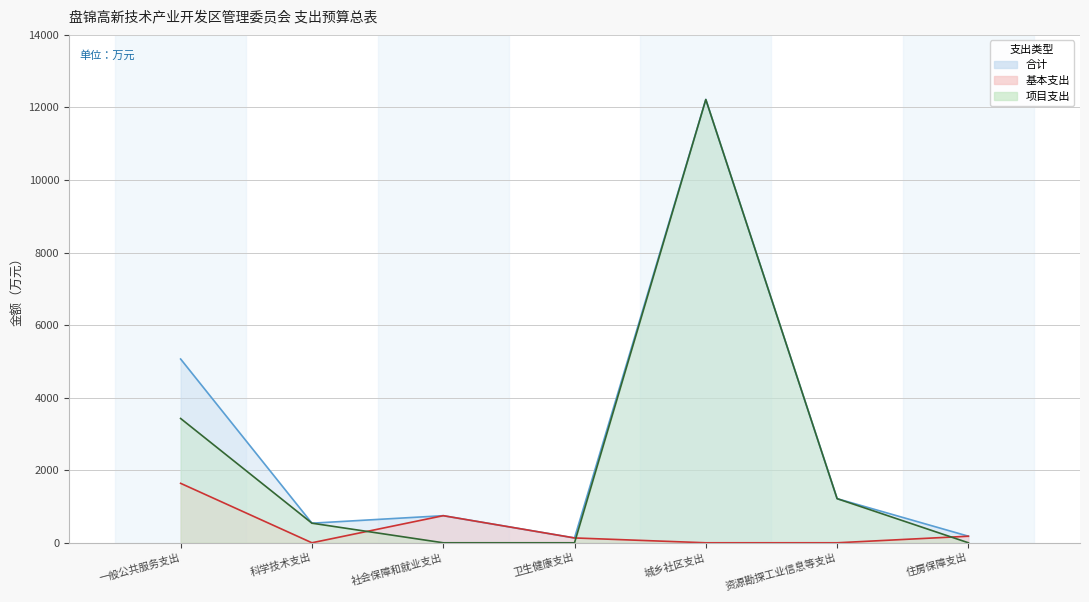

At which label does 项目支出 first exceed 540?

一般公共服务支出